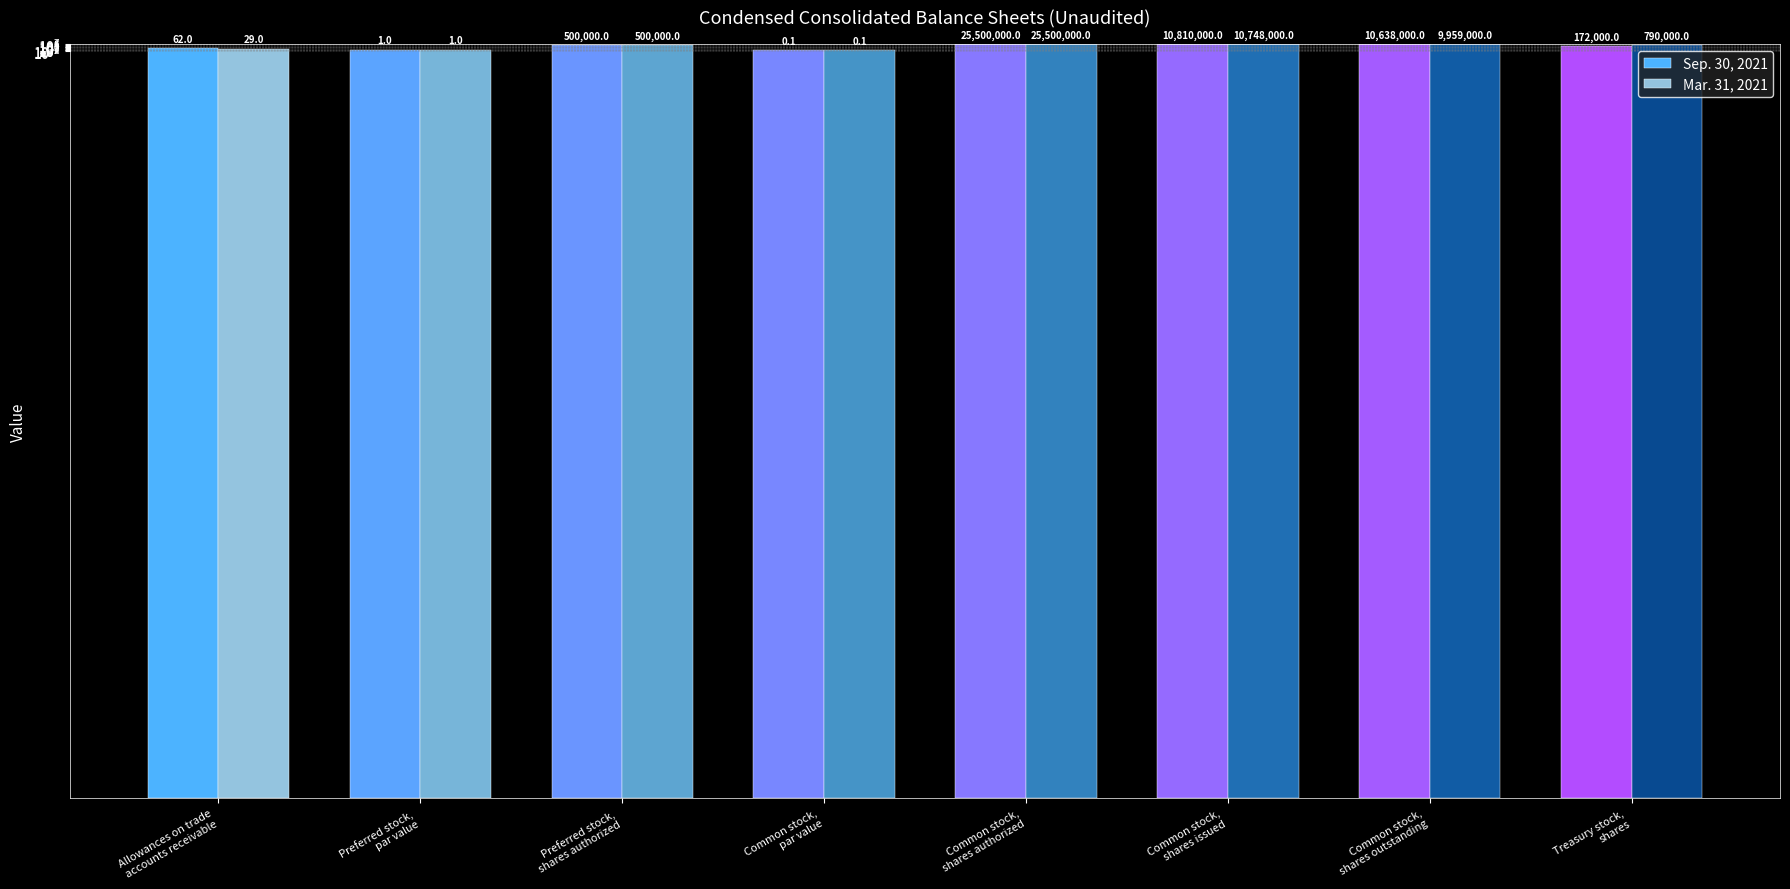

The Sep. 30, 2021 series shows 651549.0 at Preferred stock,
shares authorized. True or false?

False